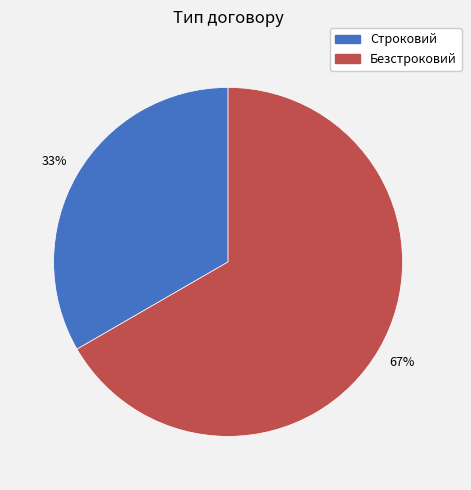

Count the number of slices in the pie.

2